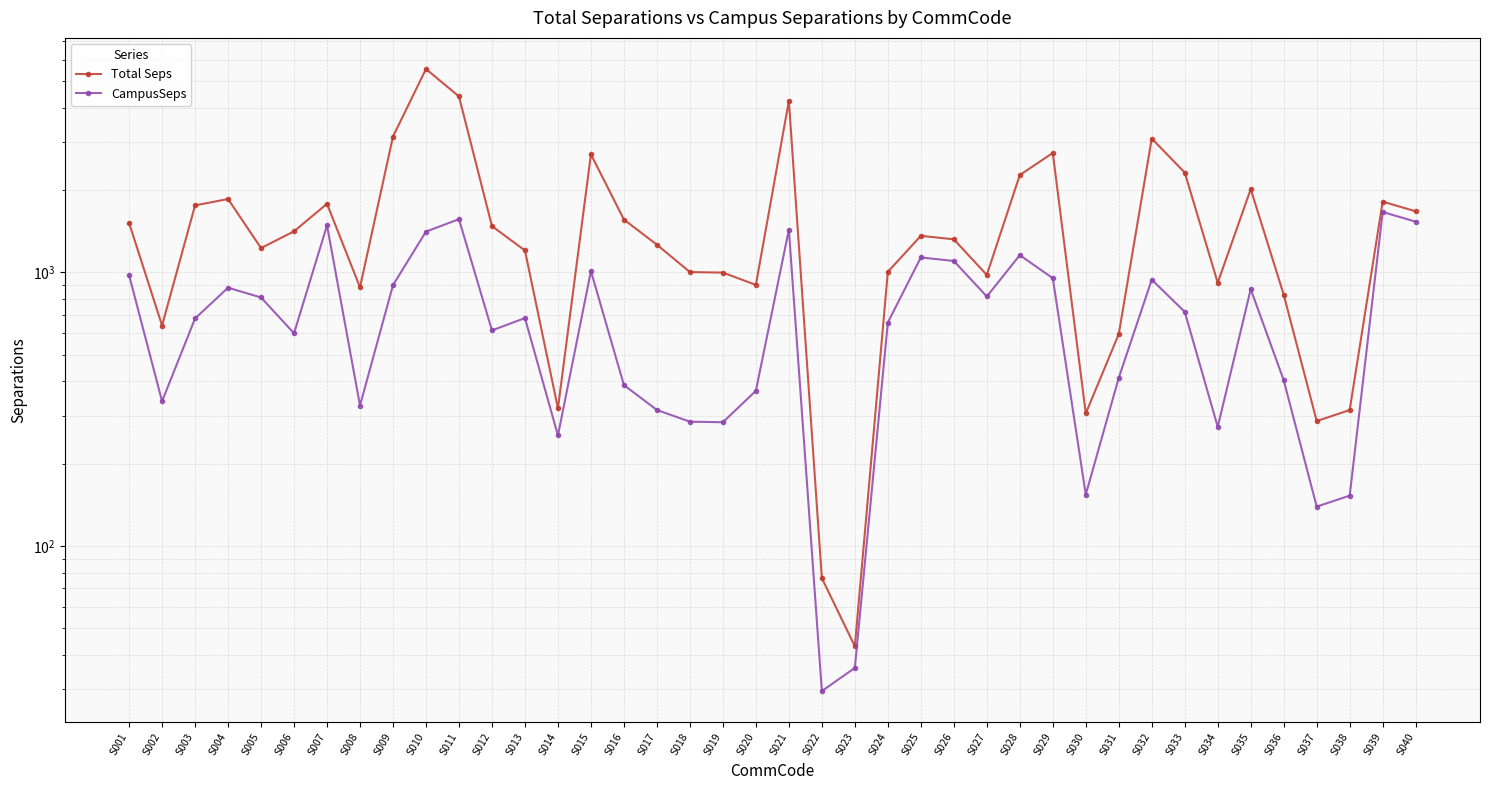

At which label is CampusSeps closest to 846?

S035